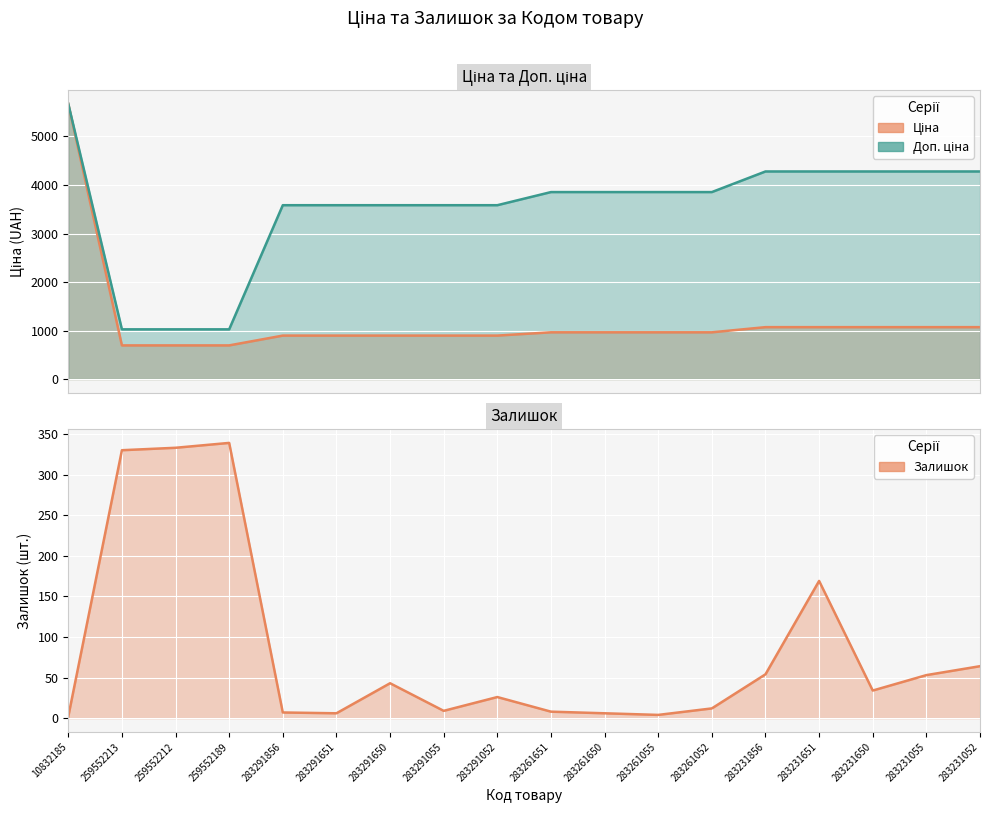

What is the minimum value shown in the chart?

2.0